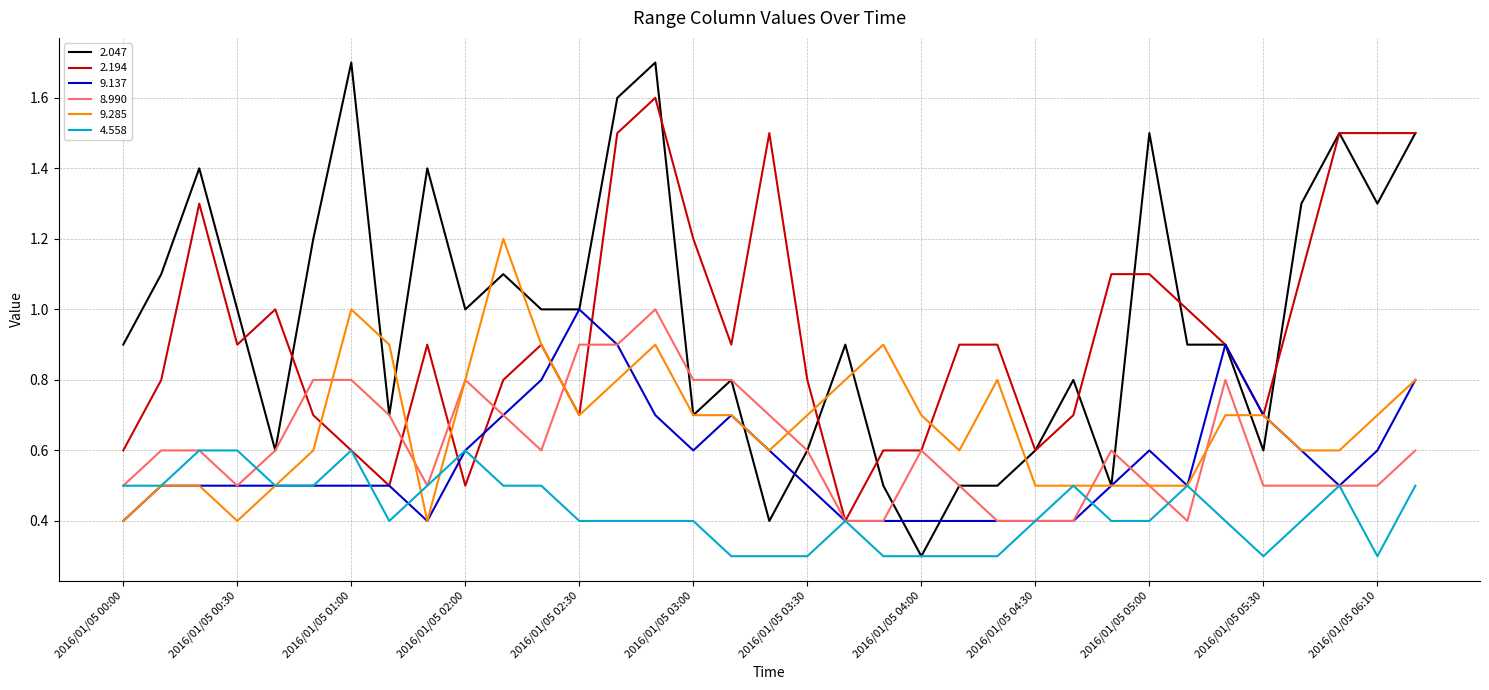

Reading right to left, extract all data points from this chart.

2.047: 1.5	1.3	1.5	1.3	0.6	0.9	0.9	1.5	0.5	0.8	0.6	0.5	0.5	0.3	0.5	0.9	0.6	0.4	0.8	0.7	1.7	1.6	1.0	1.0	1.1	1.0	1.4	0.7	1.7	1.2	0.6	1.0	1.4	1.1	0.9
2.194: 1.5	1.5	1.5	1.1	0.7	0.9	1.0	1.1	1.1	0.7	0.6	0.9	0.9	0.6	0.6	0.4	0.8	1.5	0.9	1.2	1.6	1.5	0.7	0.9	0.8	0.5	0.9	0.5	0.6	0.7	1.0	0.9	1.3	0.8	0.6
9.137: 0.8	0.6	0.5	0.6	0.7	0.9	0.5	0.6	0.5	0.4	0.4	0.4	0.4	0.4	0.4	0.4	0.5	0.6	0.7	0.6	0.7	0.9	1.0	0.8	0.7	0.6	0.4	0.5	0.5	0.5	0.5	0.5	0.5	0.5	0.4
8.990: 0.6	0.5	0.5	0.5	0.5	0.8	0.4	0.5	0.6	0.4	0.4	0.4	0.5	0.6	0.4	0.4	0.6	0.7	0.8	0.8	1.0	0.9	0.9	0.6	0.7	0.8	0.5	0.7	0.8	0.8	0.6	0.5	0.6	0.6	0.5
9.285: 0.8	0.7	0.6	0.6	0.7	0.7	0.5	0.5	0.5	0.5	0.5	0.8	0.6	0.7	0.9	0.8	0.7	0.6	0.7	0.7	0.9	0.8	0.7	0.9	1.2	0.8	0.4	0.9	1.0	0.6	0.5	0.4	0.5	0.5	0.4
4.558: 0.5	0.3	0.5	0.4	0.3	0.4	0.5	0.4	0.4	0.5	0.4	0.3	0.3	0.3	0.3	0.4	0.3	0.3	0.3	0.4	0.4	0.4	0.4	0.5	0.5	0.6	0.5	0.4	0.6	0.5	0.5	0.6	0.6	0.5	0.5